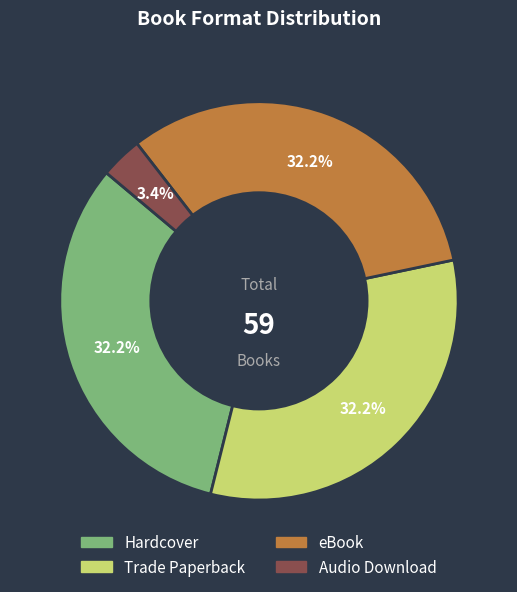

How many slices are in this pie chart?

4